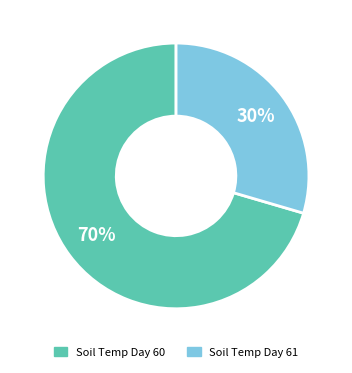

How many slices are in this pie chart?

2